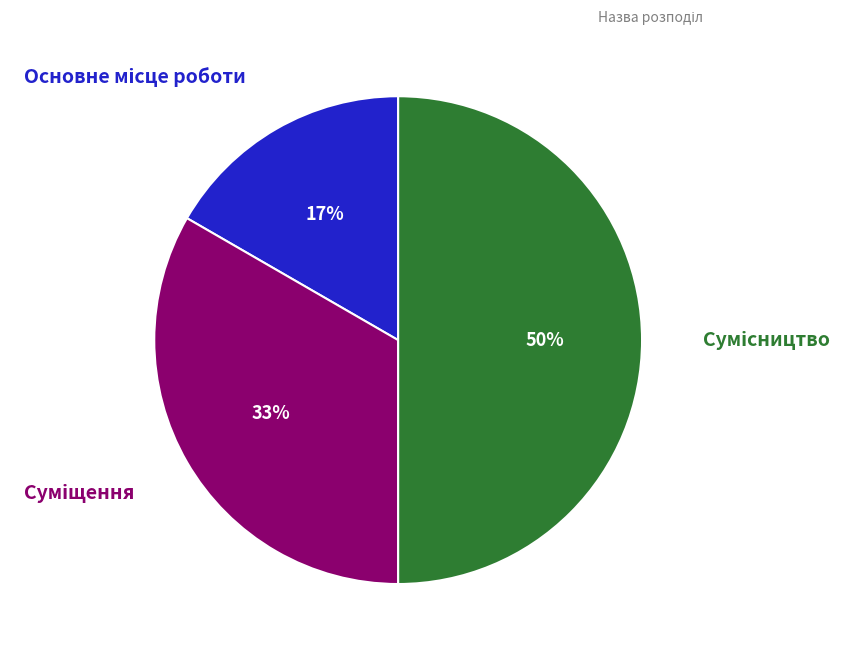

To the nearest percent, what is the average slice percentage?

33%